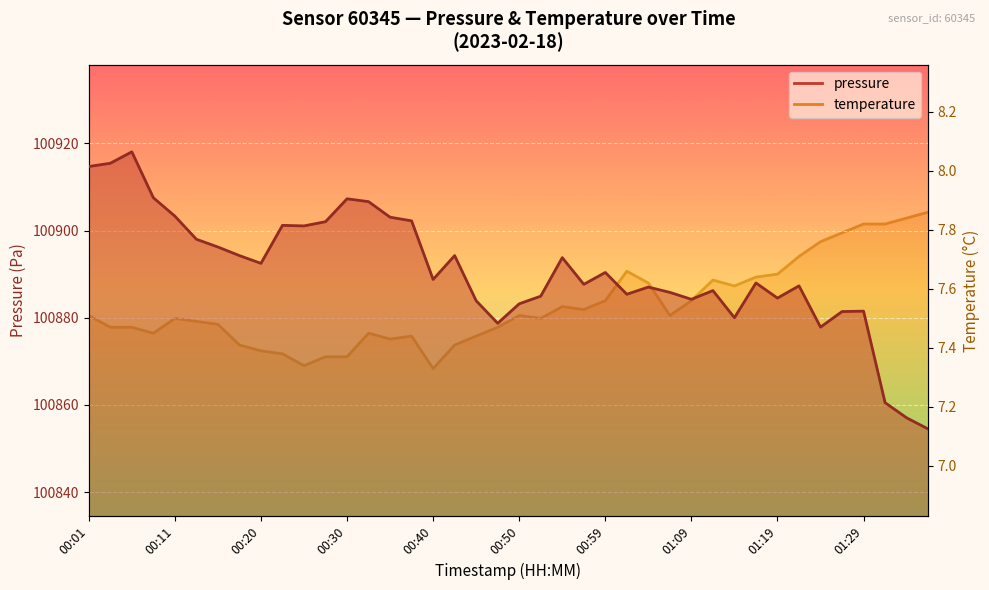

Where is the first local maximum for pressure?

00:06